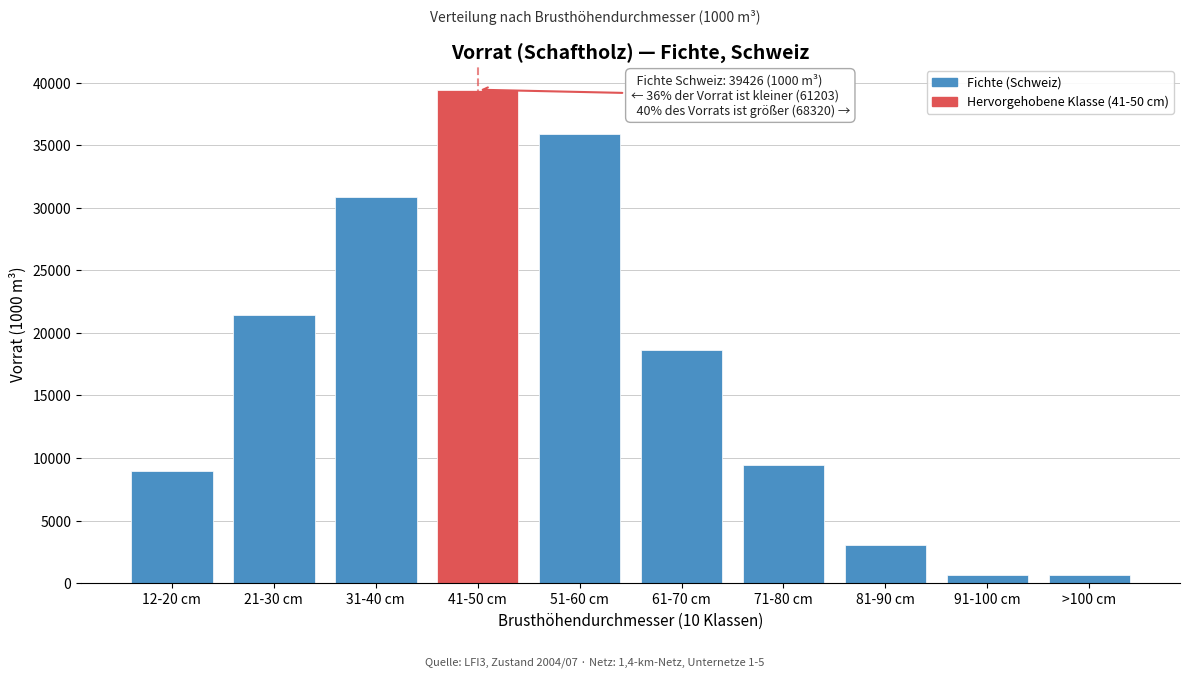

What is the label of the 7th bar from the right?

41-50 cm